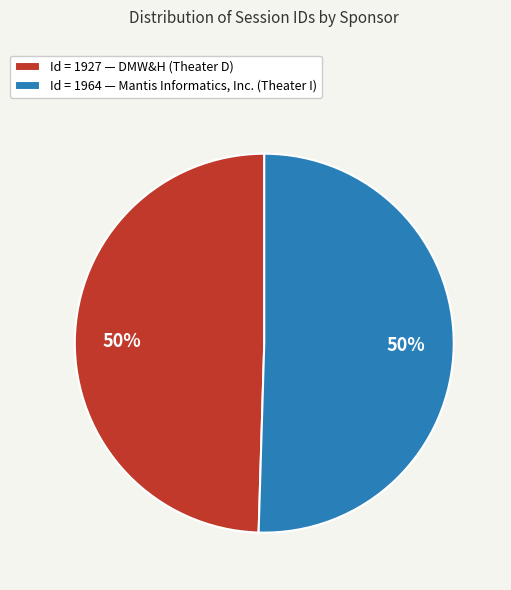

What percentage is the Id = 1964 — Mantis Informatics, Inc. (Theater I) slice, to the nearest percent?

50%